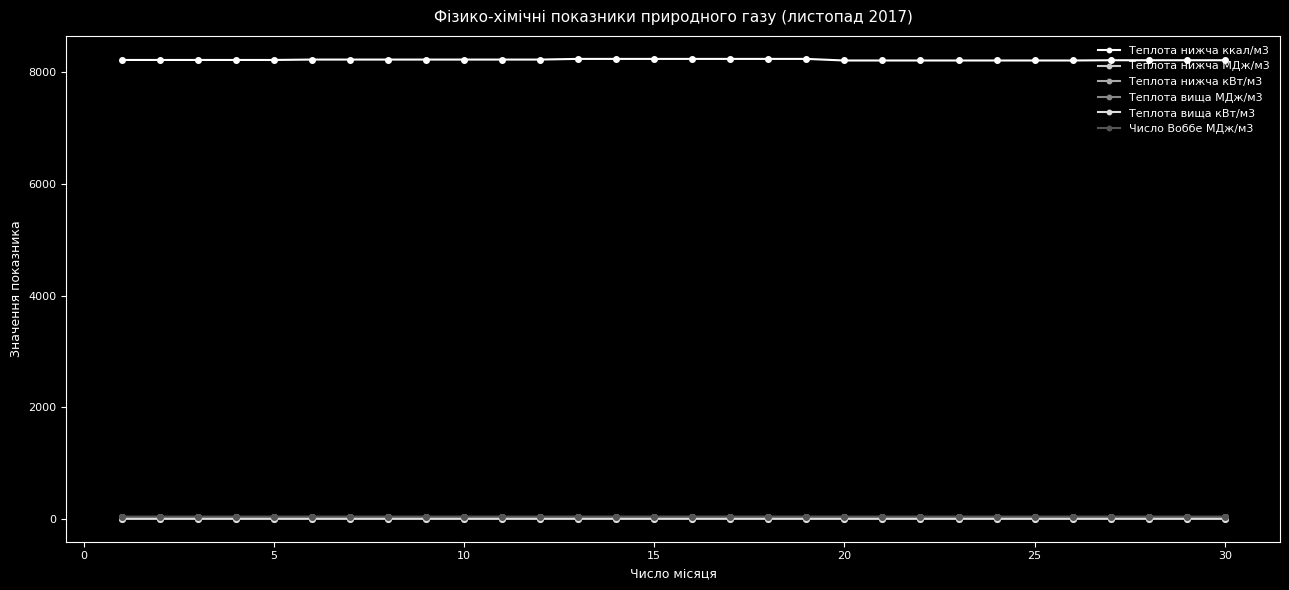

True or false: Теплота нижча кВт/м3 and Теплота нижча МДж/м3 cross at least once.

False